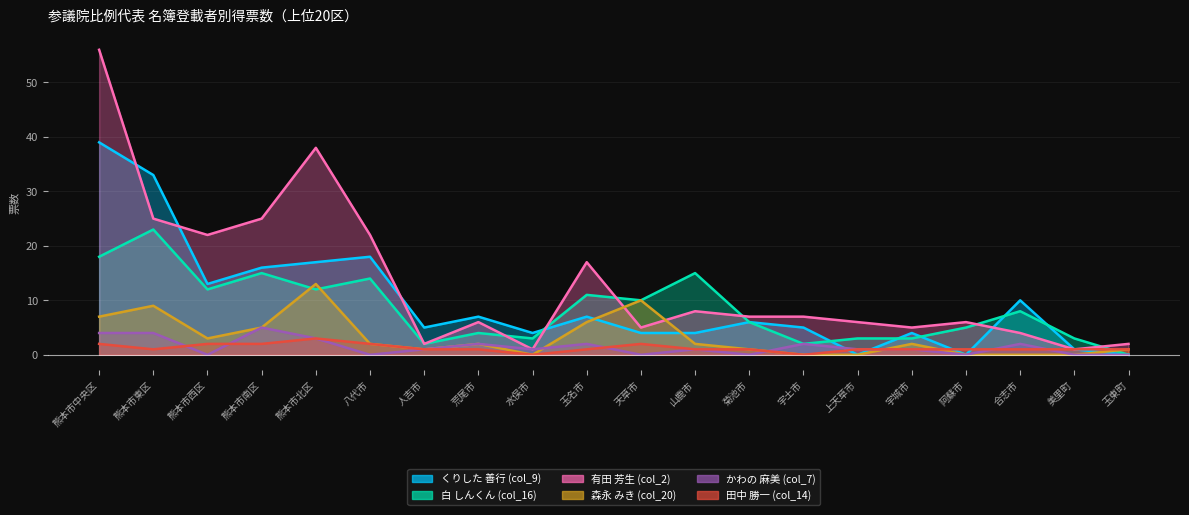

Which series has the largest range (max minus min)?

有田 芳生 (col_2)